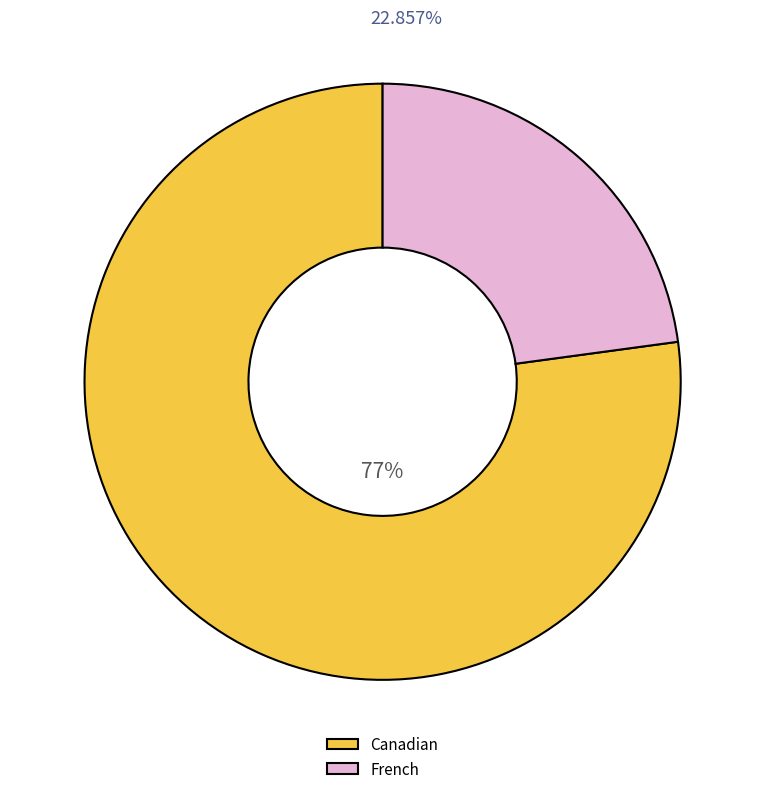

Approximately how many times larger is the value at French compared to Canadian?

0.3